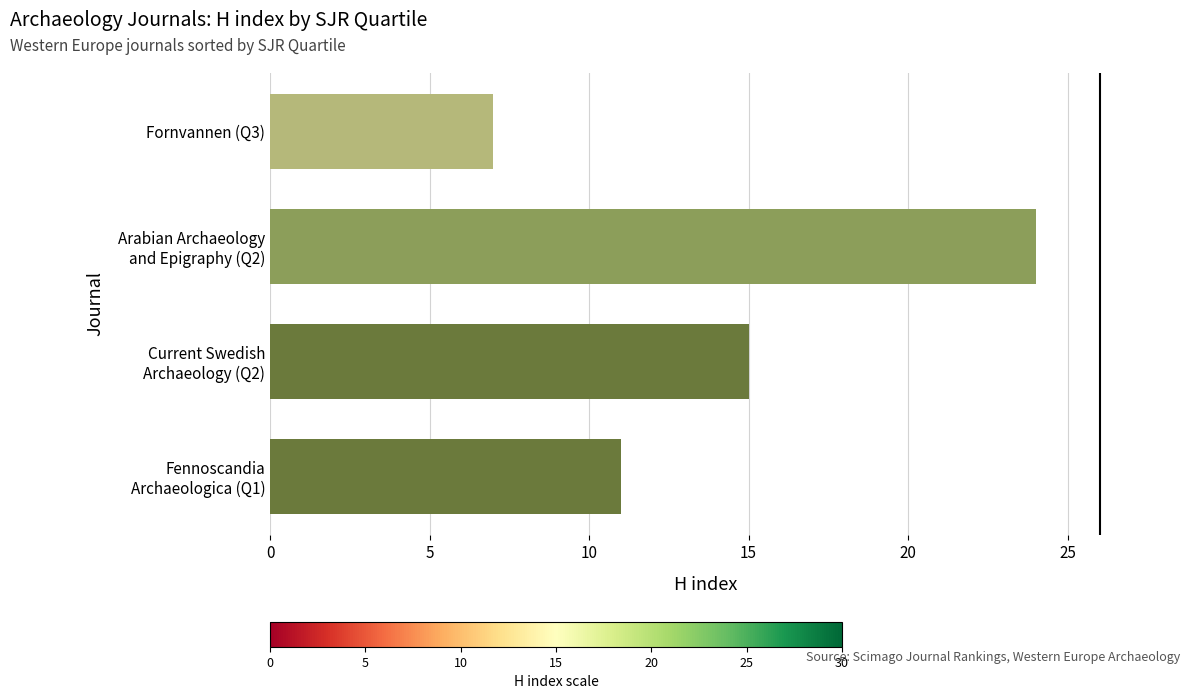

Reading bottom to top, list all the values displayed in this chart.

11	15	24	7